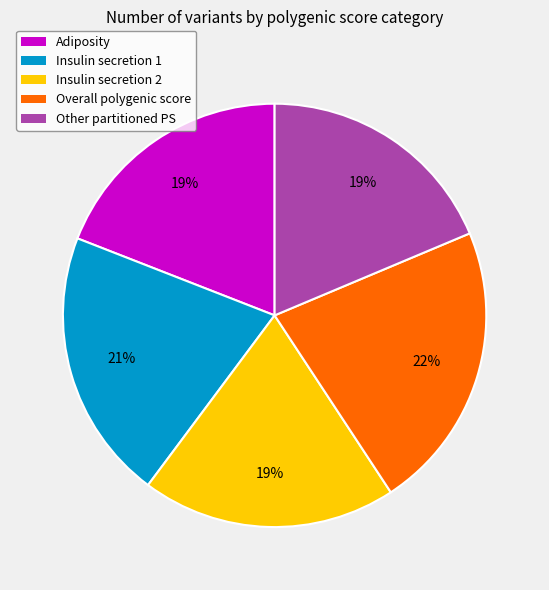

Which category has the biggest portion of the pie?

Overall polygenic score